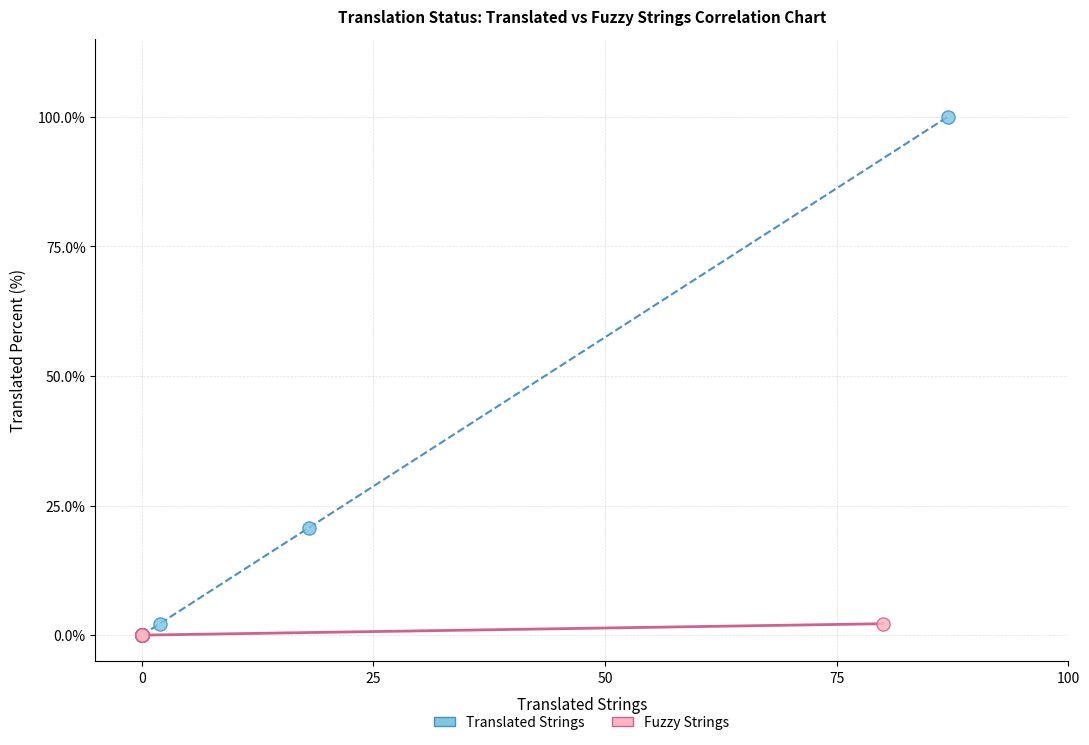

Which series has the largest Y range (max minus min)?

Translated Strings